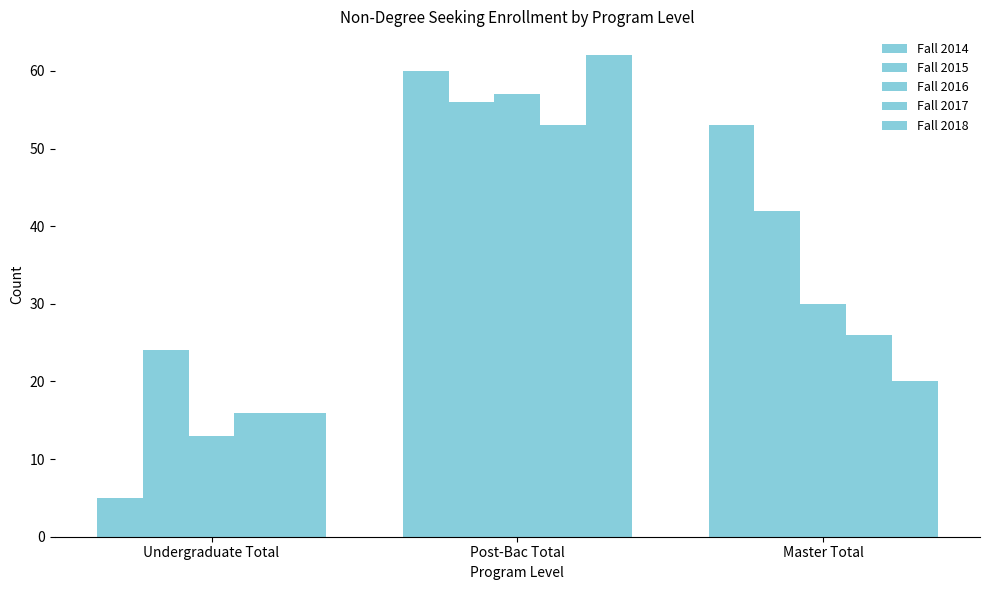

How many distinct data groups are displayed?

5